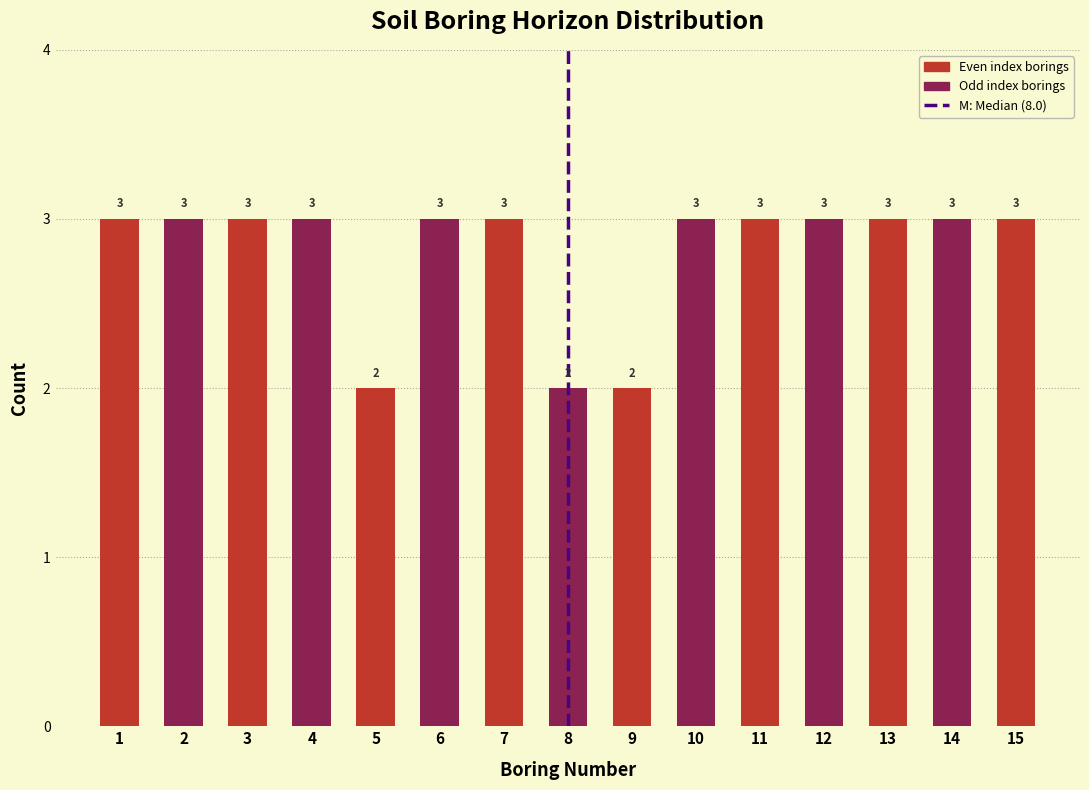

Reading right to left, list all the values displayed in this chart.

3	3	3	3	3	3	2	2	3	3	2	3	3	3	3